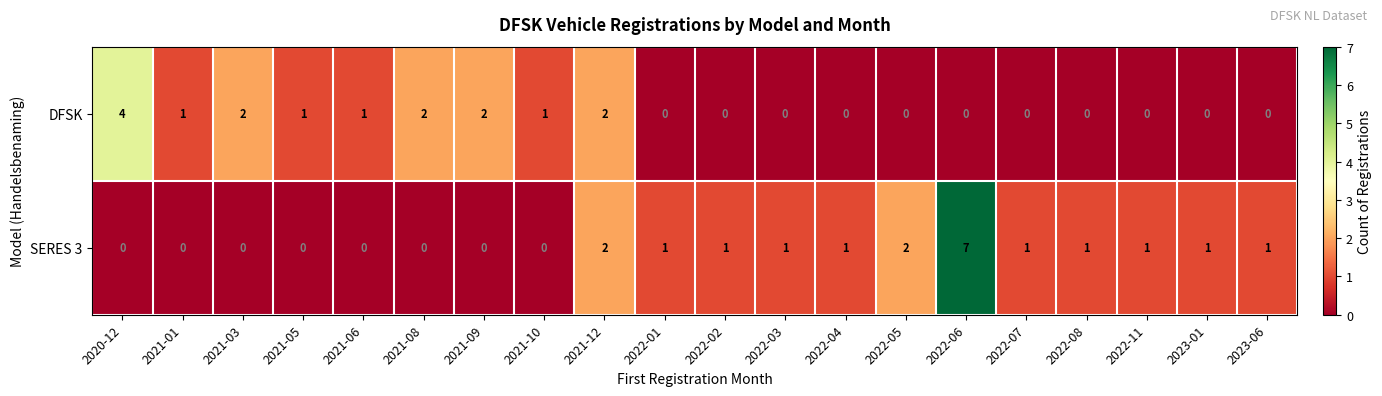

What is the difference between the maximum and second lowest values in the DFSK series?

4